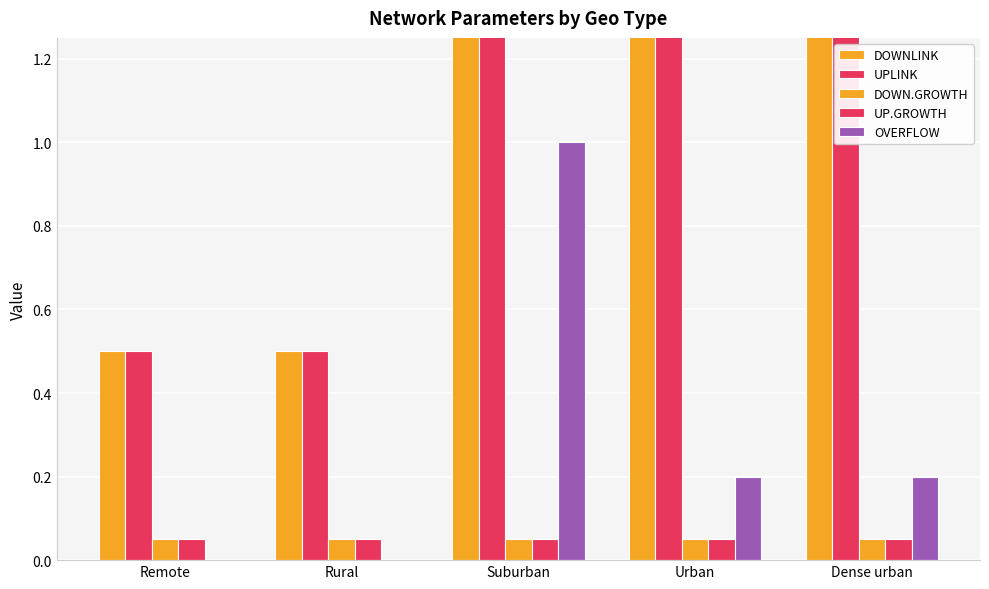

The OVERFLOW series shows 0.4 at Remote. True or false?

False